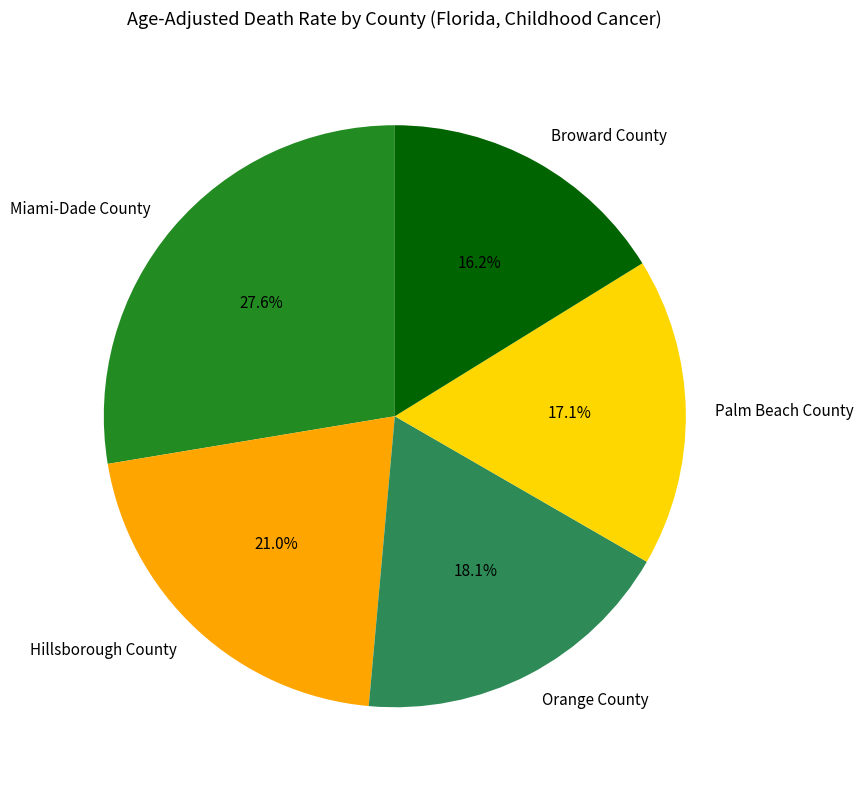

Rank the categories by value from lowest to highest.

Broward County, Palm Beach County, Orange County, Hillsborough County, Miami-Dade County